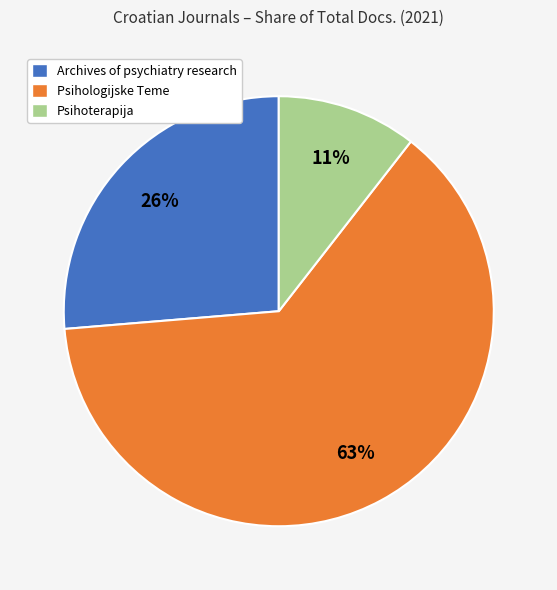

Between Psihoterapija and Archives of psychiatry research, which is larger?

Archives of psychiatry research